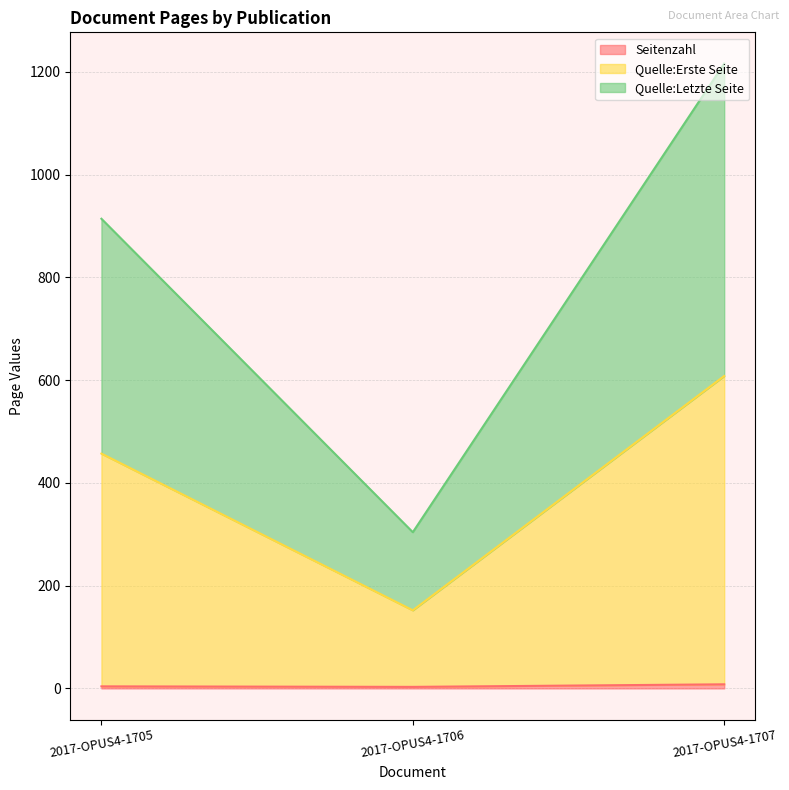

What is the value of the Quelle:Erste Seite point at the 1st from the left?

457